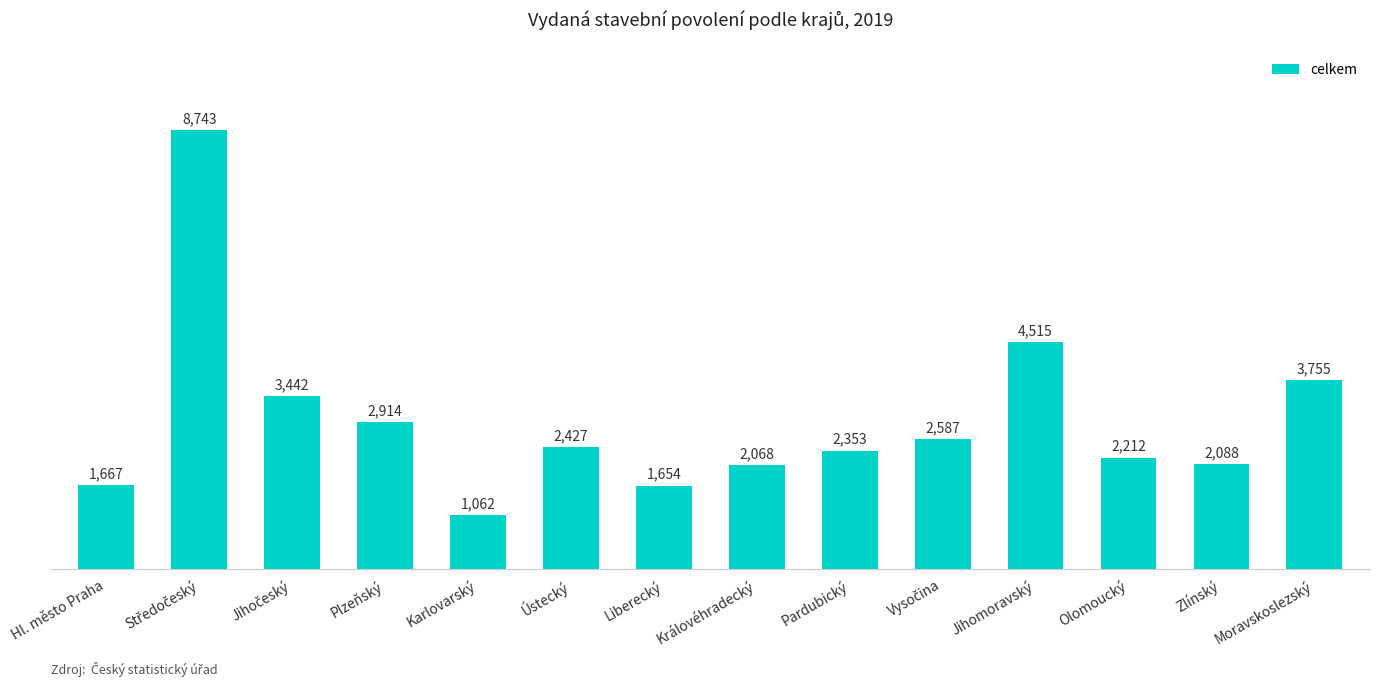

At which label is the value closest to 4902?

Jihomoravský